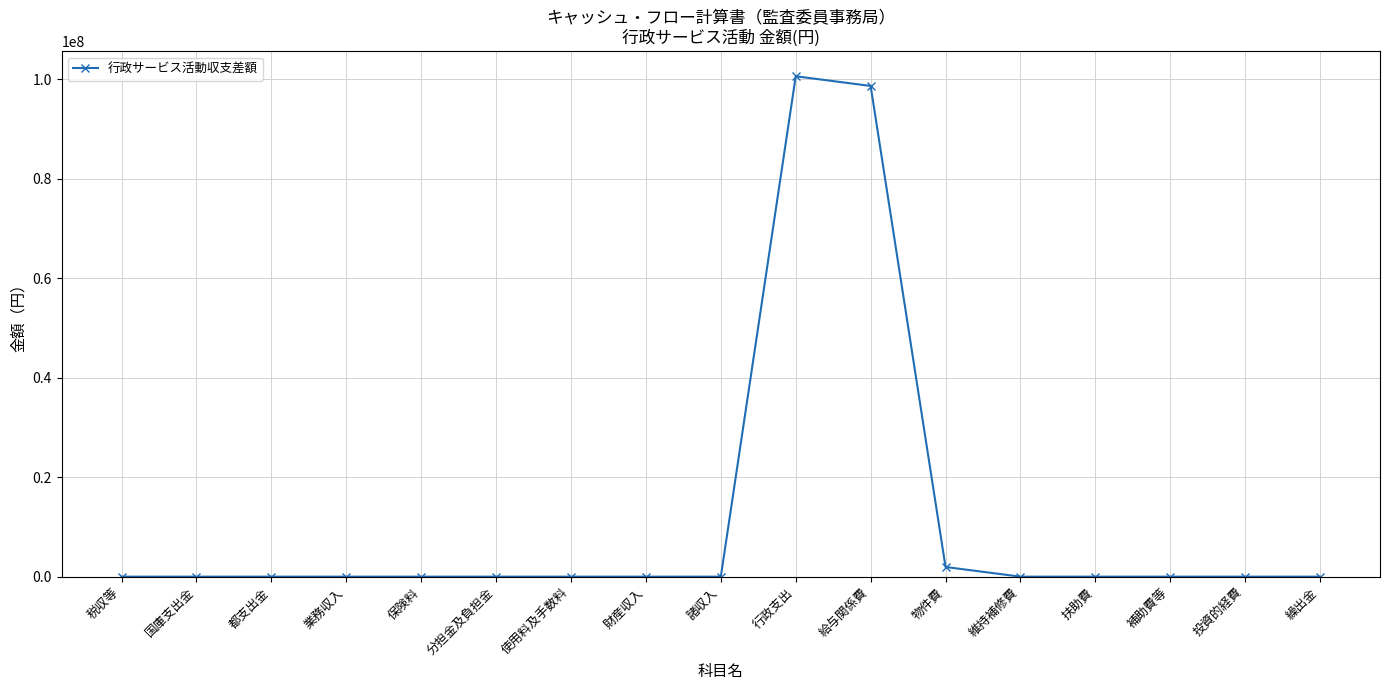

True or false: the data has more than 0 interior local peaks.

True